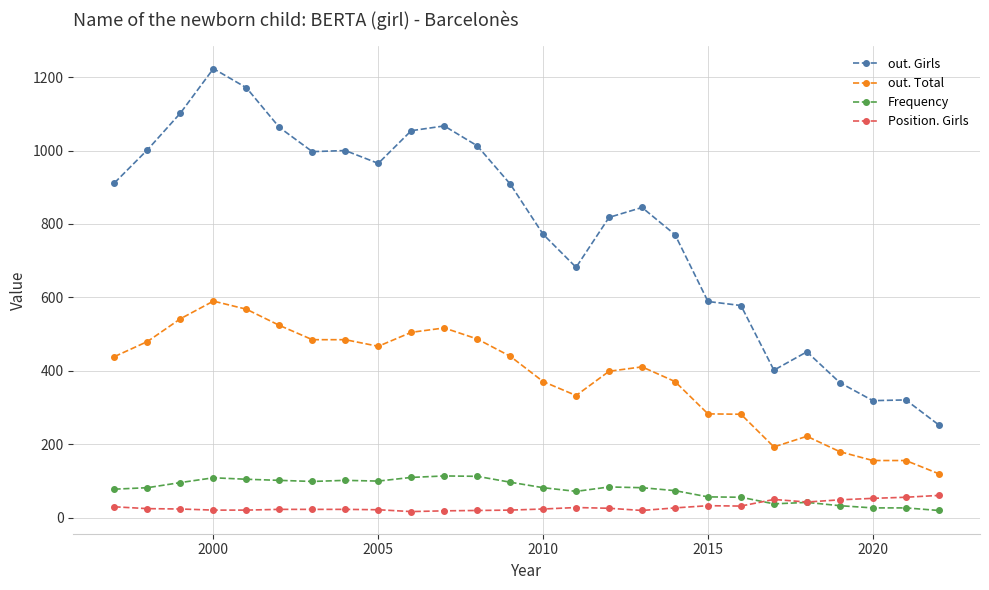

How many lines are shown in the chart?

4